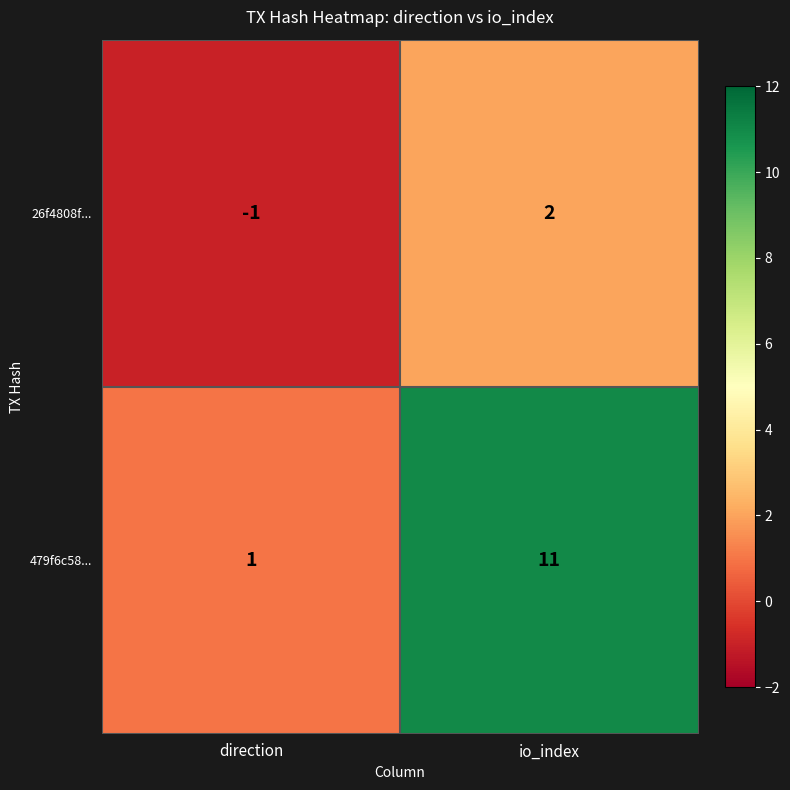

Reading right to left, what are all the values shown in this chart?

26f4808f...: 2	-1
479f6c58...: 11	1